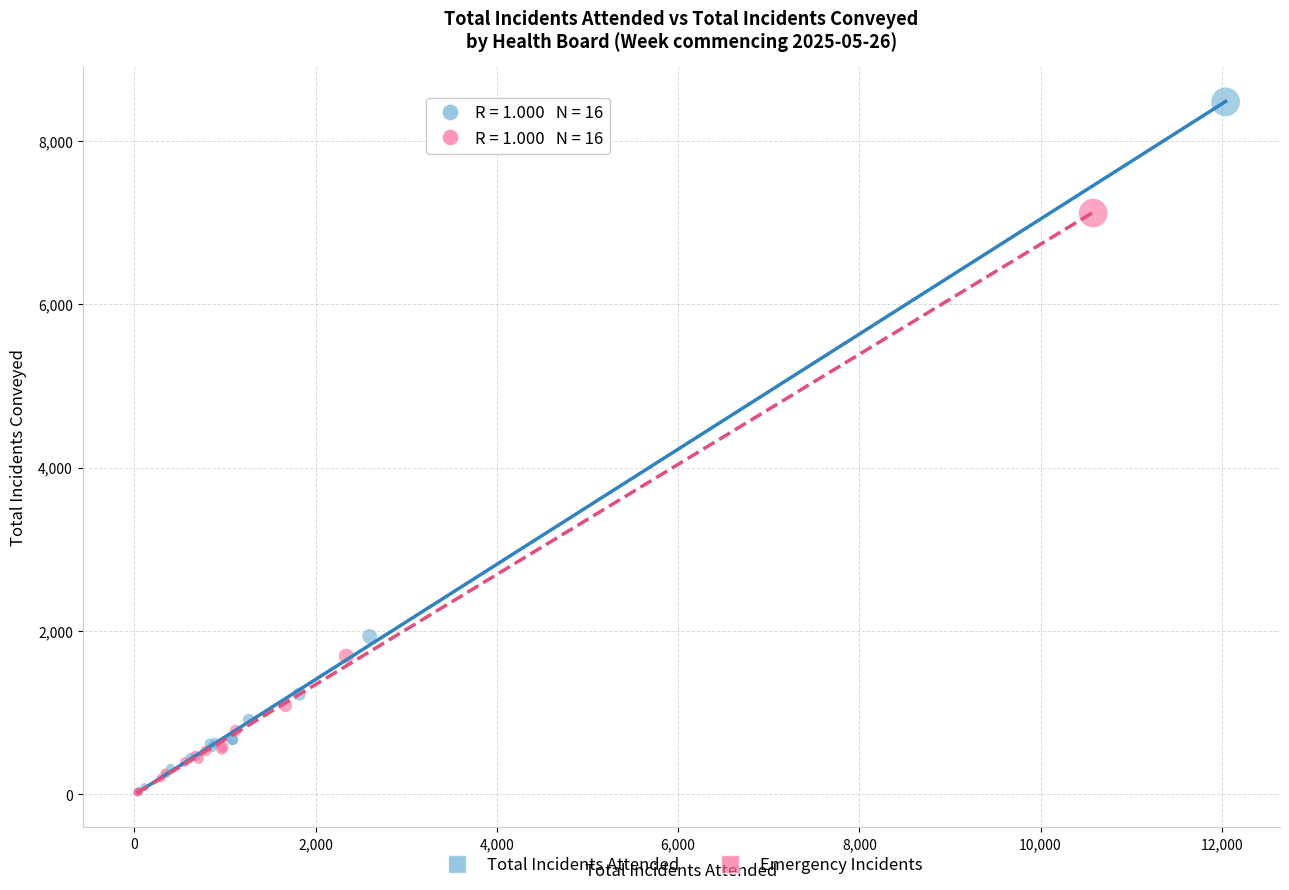

Which series reaches the maximum Y coordinate?

Total Incidents Attended